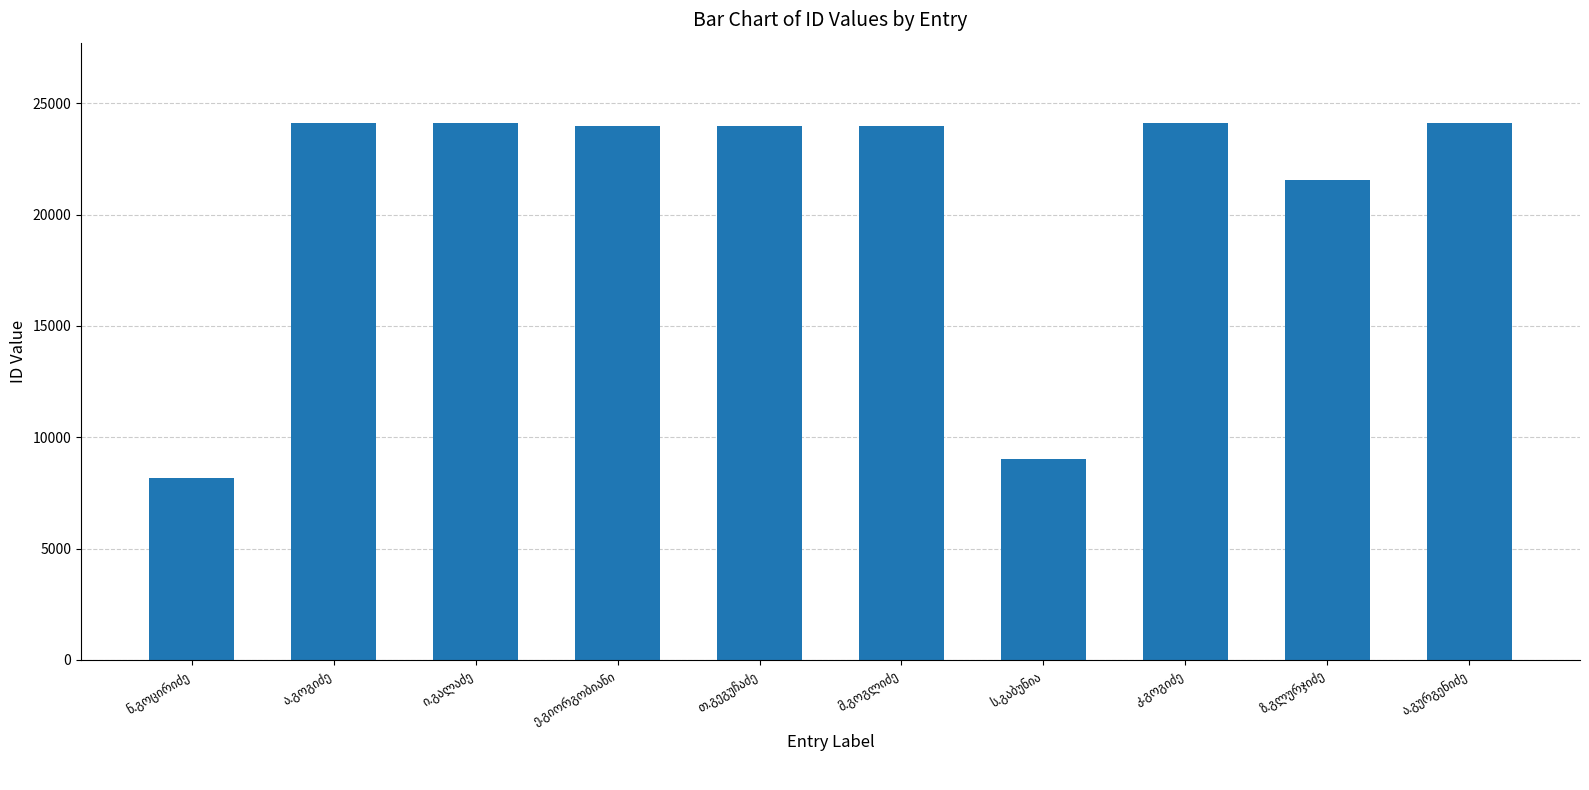

What is the maximum value shown in the chart?

24114